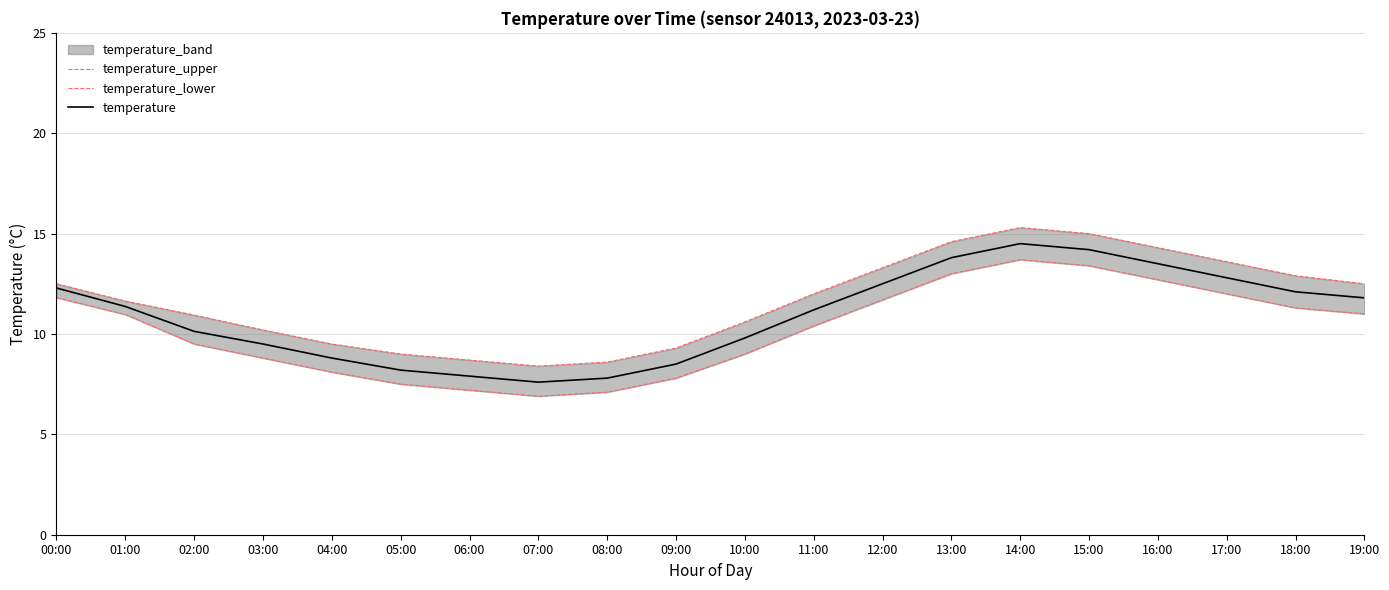

At which label does temperature_upper reach its peak?

14:00